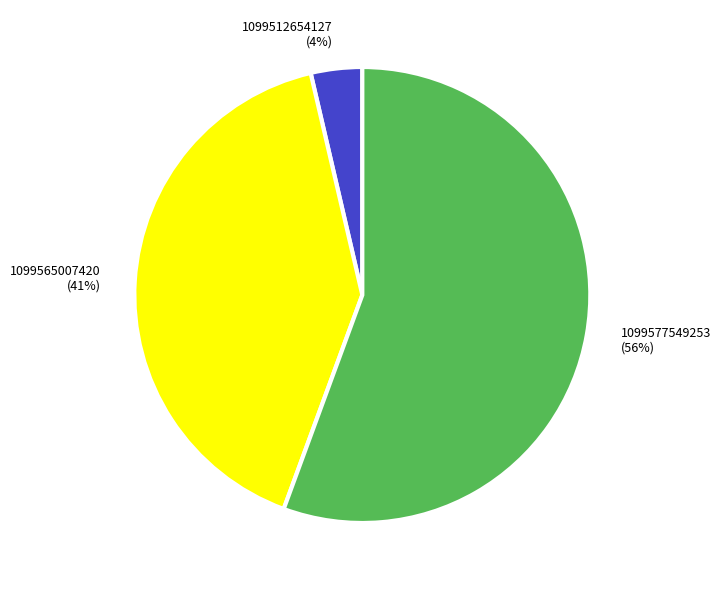

Does any single category account for the majority?

Yes